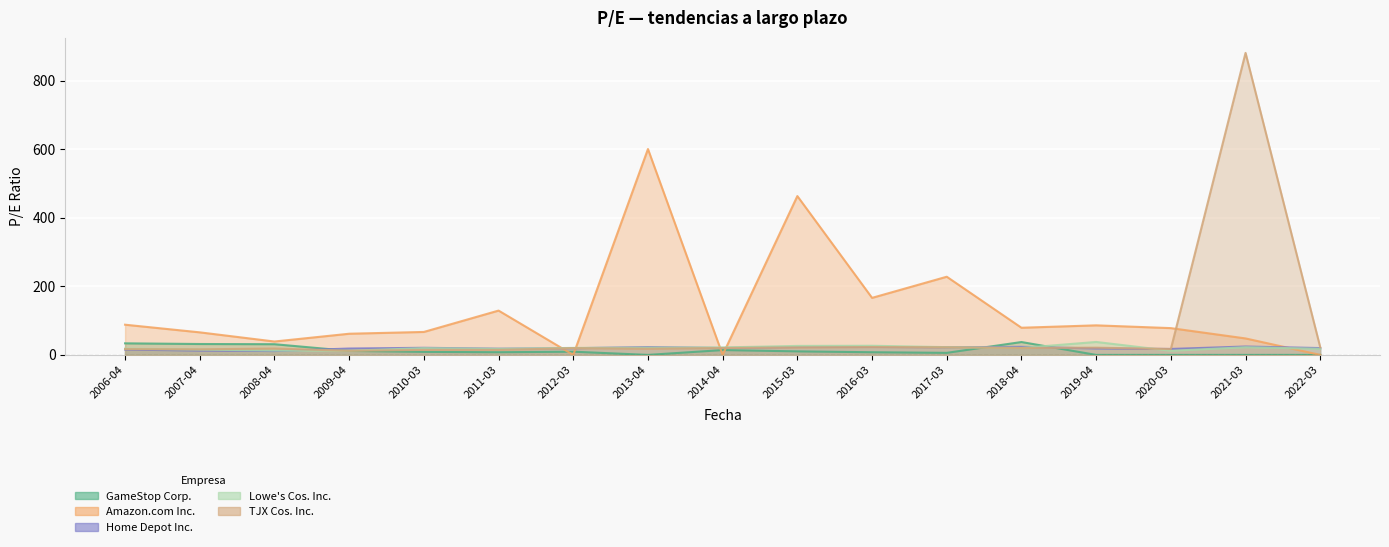

The value of Lowe's Cos. Inc. at 2014-04 is 21.8. True or false?

True